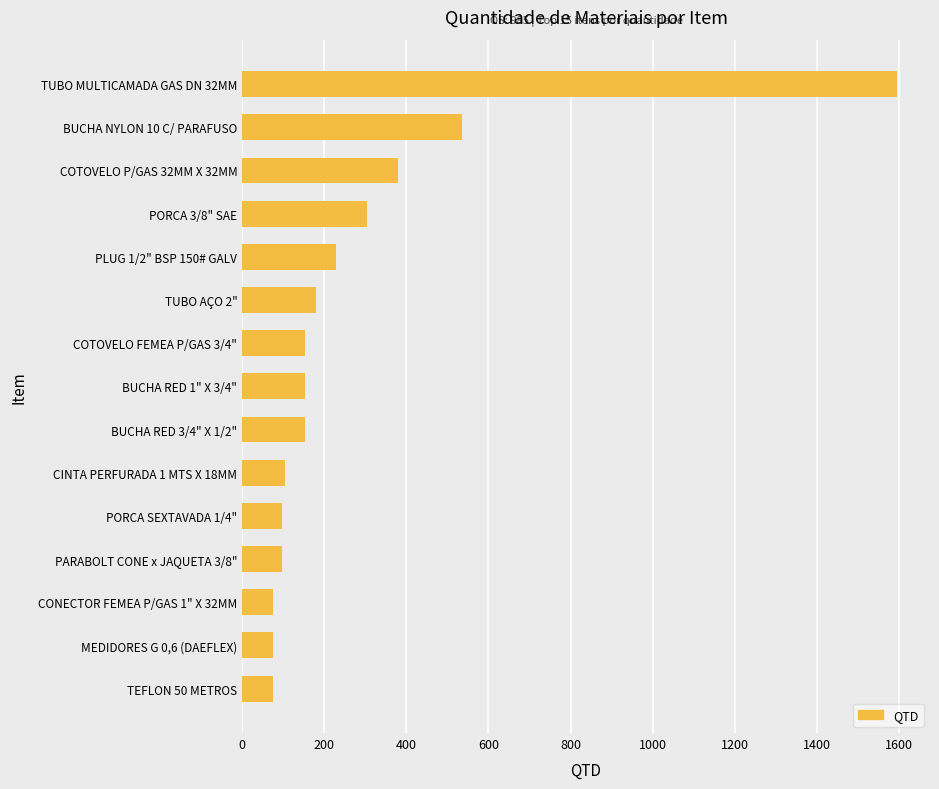

Reading top to bottom, what are all the values shown in this chart?

1596	535	380	304	228	180	152	152	152	105	96	96	76	76	76